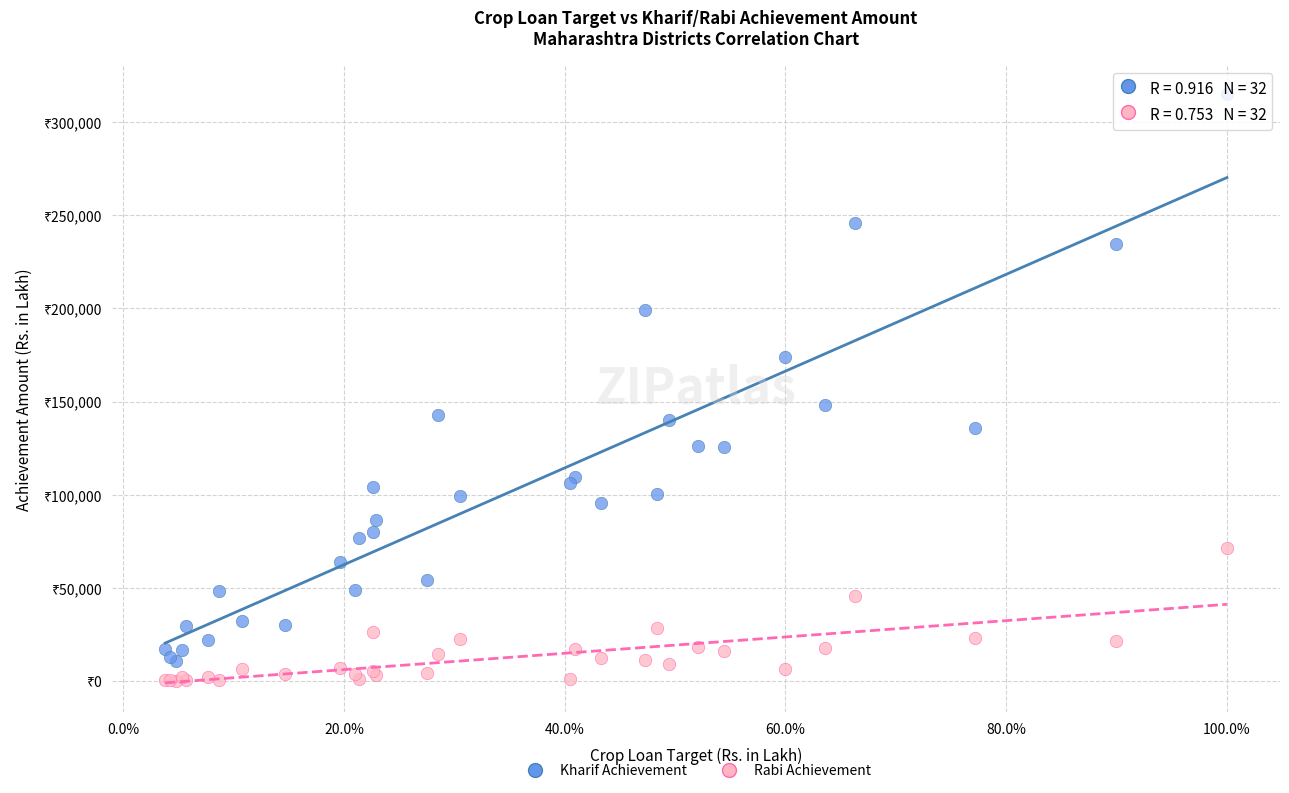

What are all the series names shown in the legend?

Kharif Achievement, Rabi Achievement